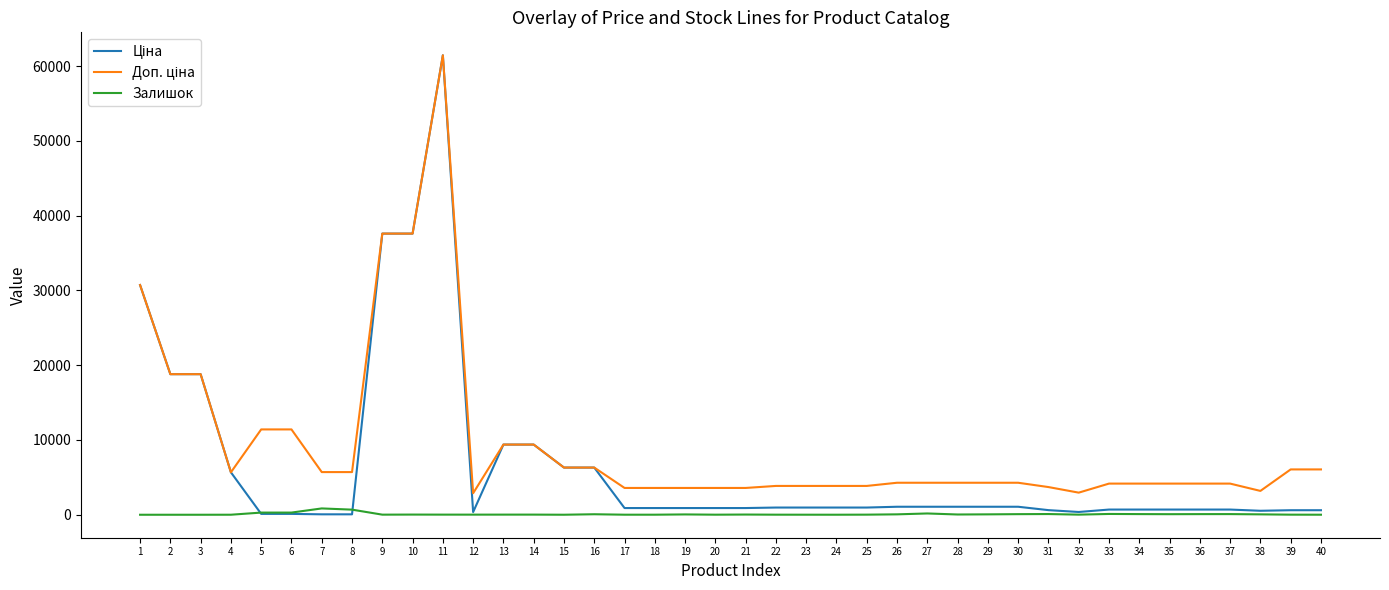

At which category is the sum across all series the highest?

11